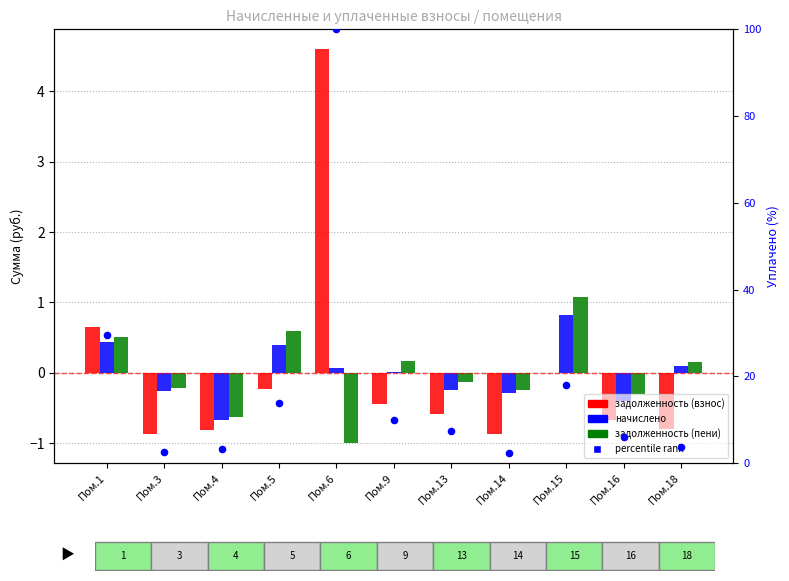

What is the total value across all series at Пом.9?

9.8